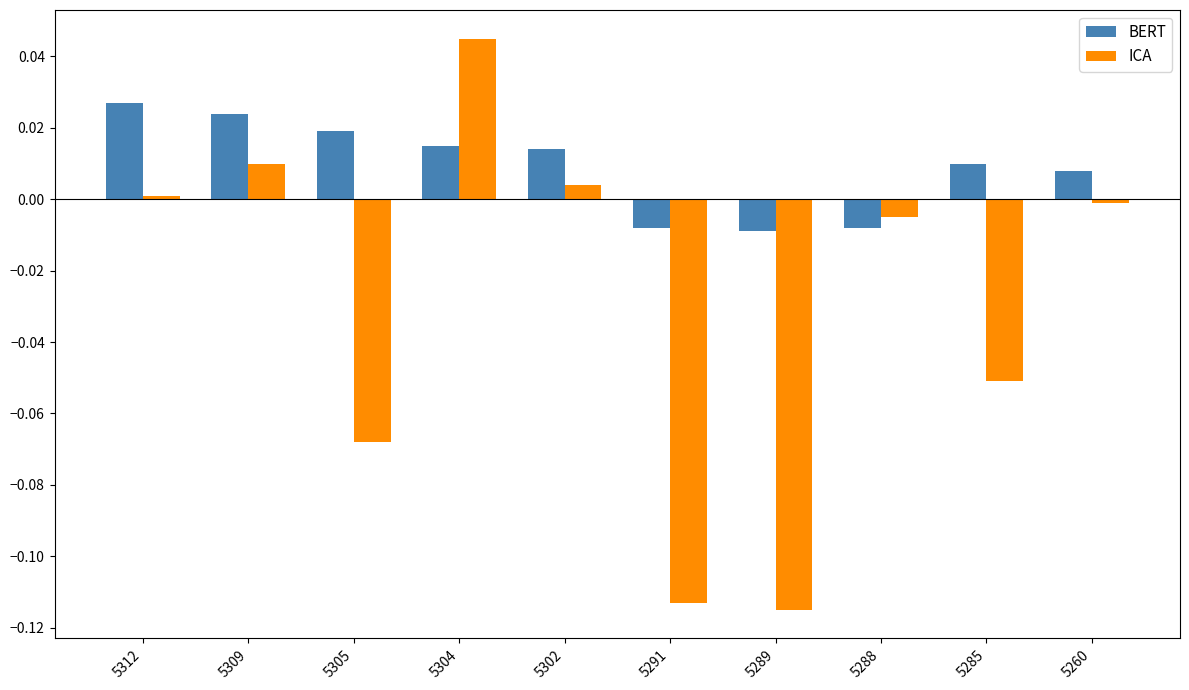

The BERT series shows 0.0 at 5302. True or false?

True